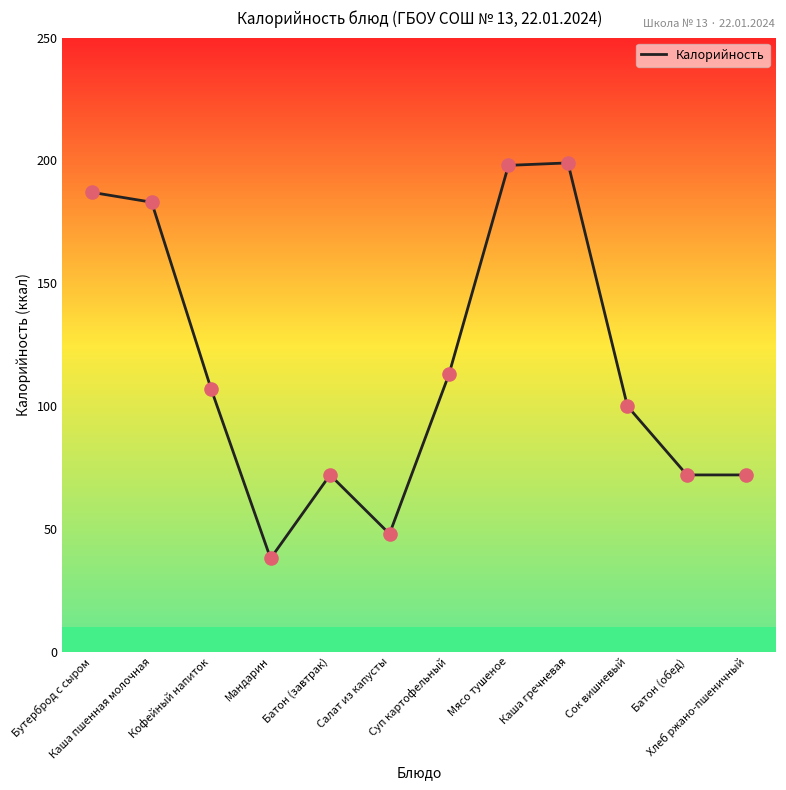

What is the change in value from Каша пшенная молочная to Сок вишневый?

-83